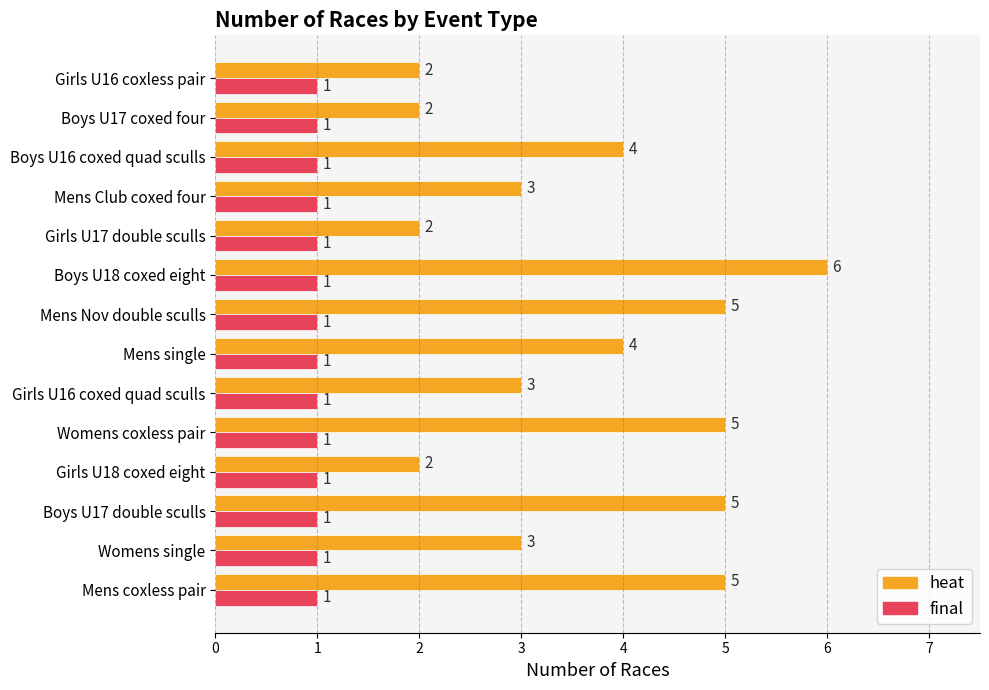

The value of final at Mens Club coxed four is 1. True or false?

True